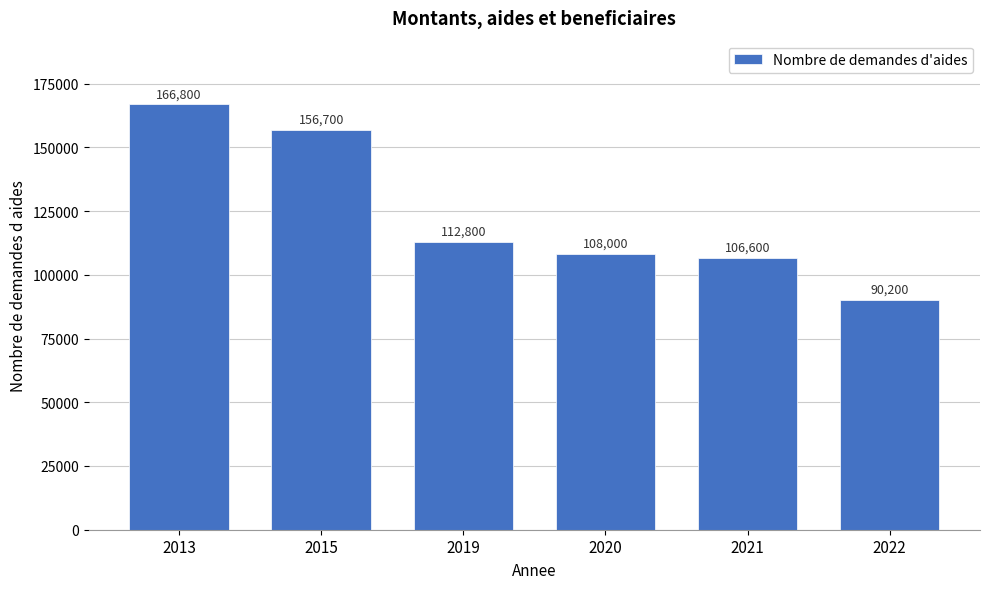

Reading left to right, list all the values displayed in this chart.

2013=166800	2015=156700	2019=112800	2020=108000	2021=106600	2022=90200